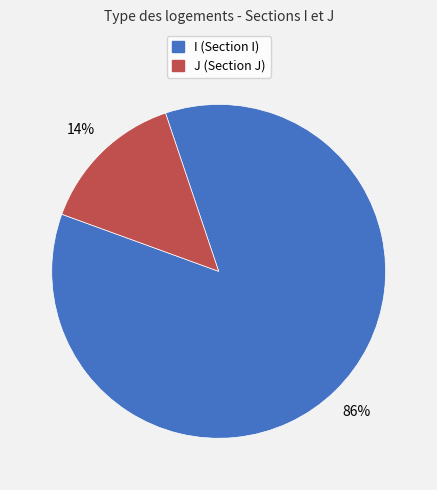

Which has a higher value, I or J?

I